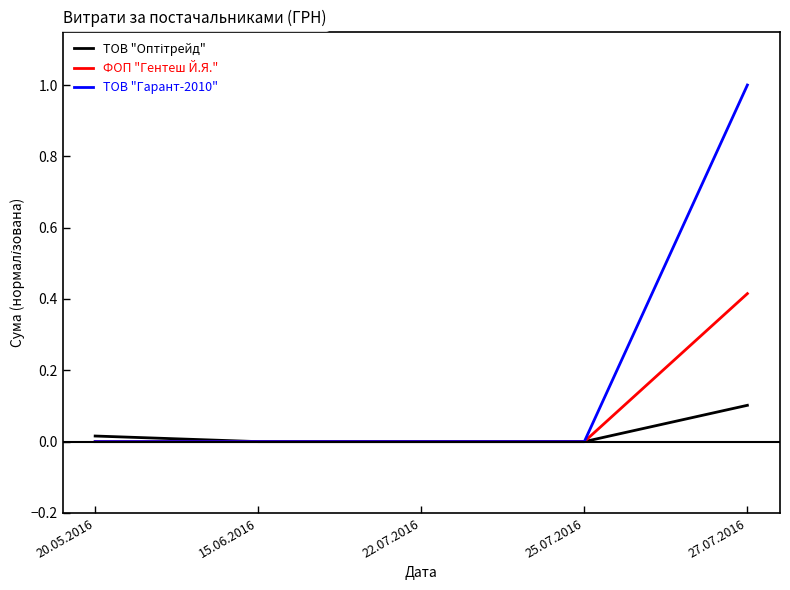

At which category is the sum across all series the highest?

27.07.2016